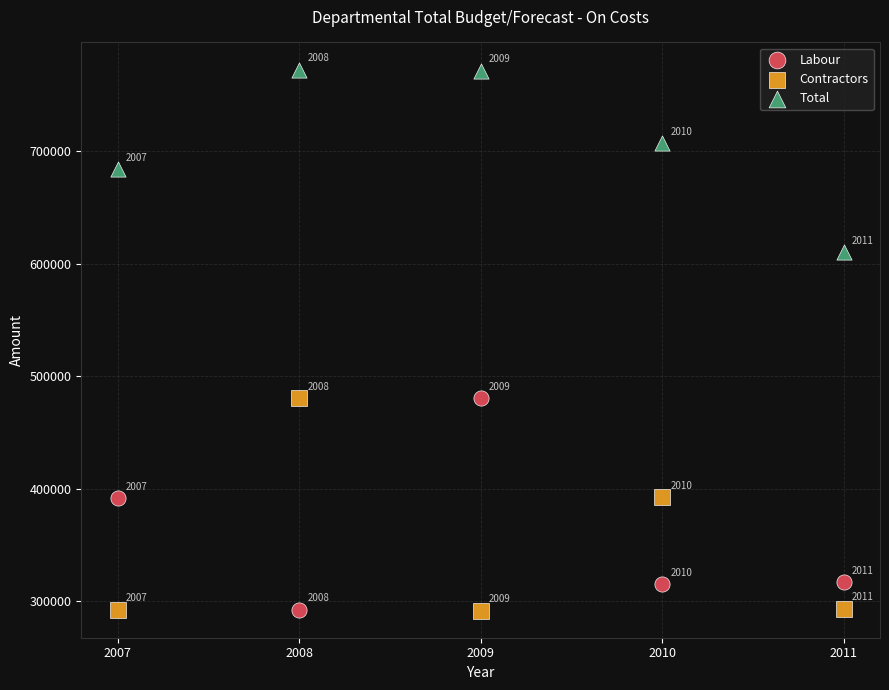

In the Labour series, what Y value is closest to 386291?

391558